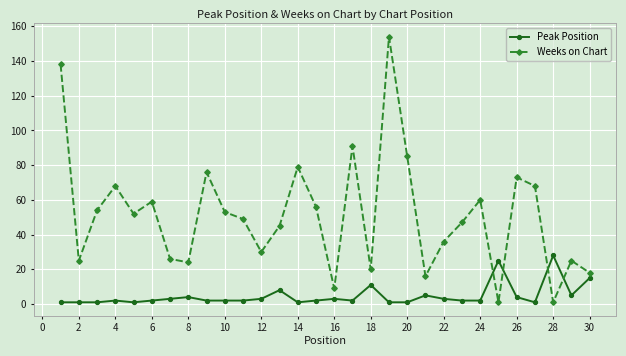

In Weeks on Chart, how many points are higher than both neighbors (excluding endpoints)?

9